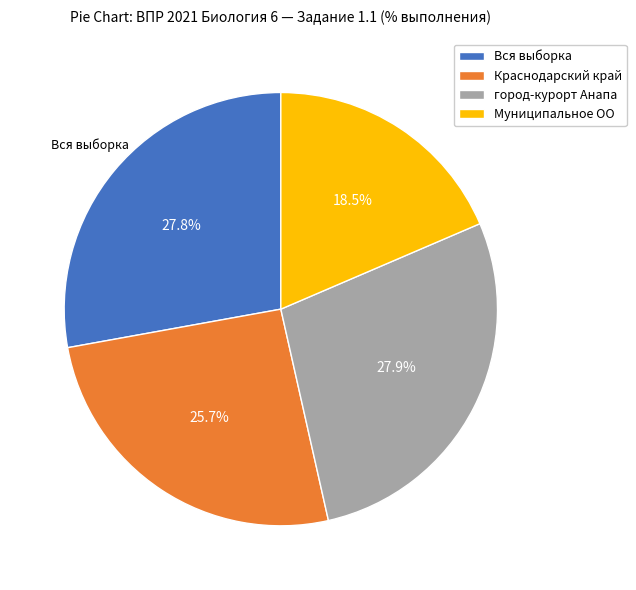

What portion of the pie excludes Вся выборка?

72.2%